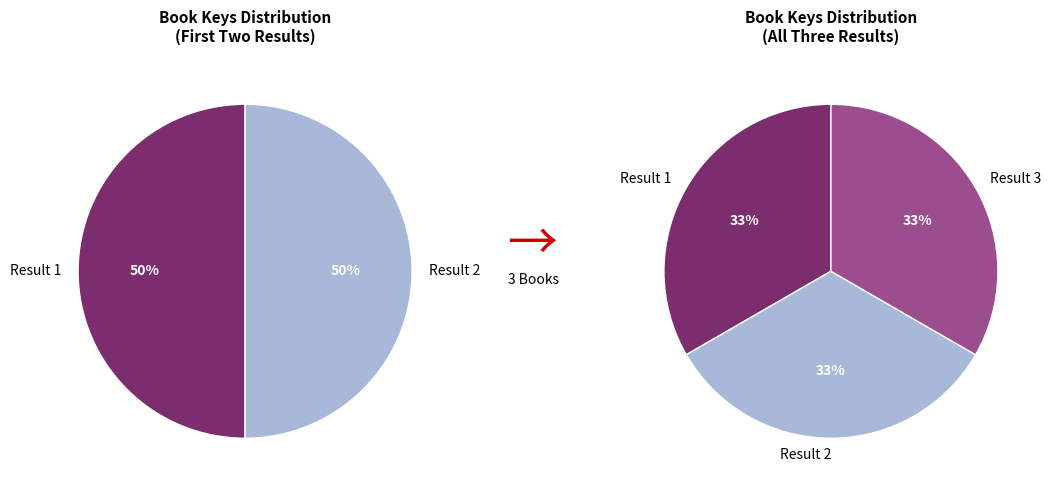

Which has a higher value, Result 3 or Result 1?

Result 1